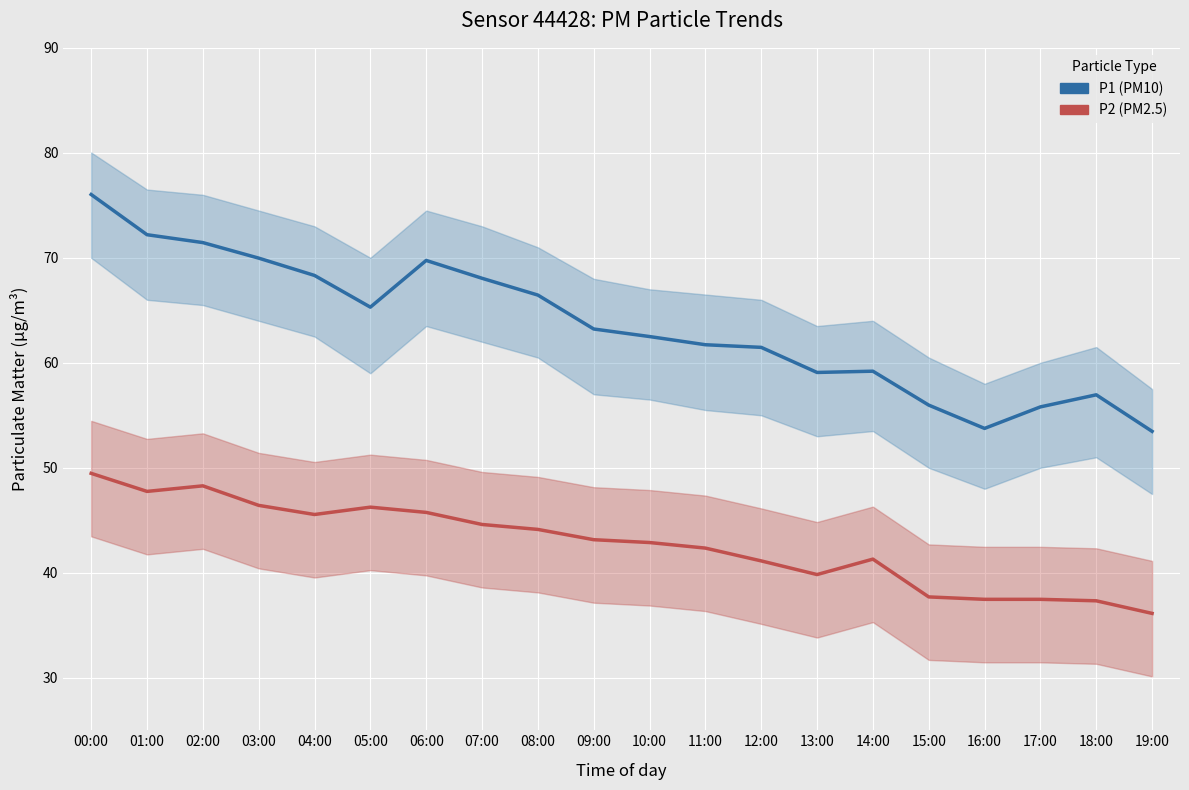

Which category has the highest value across all series?

00:00